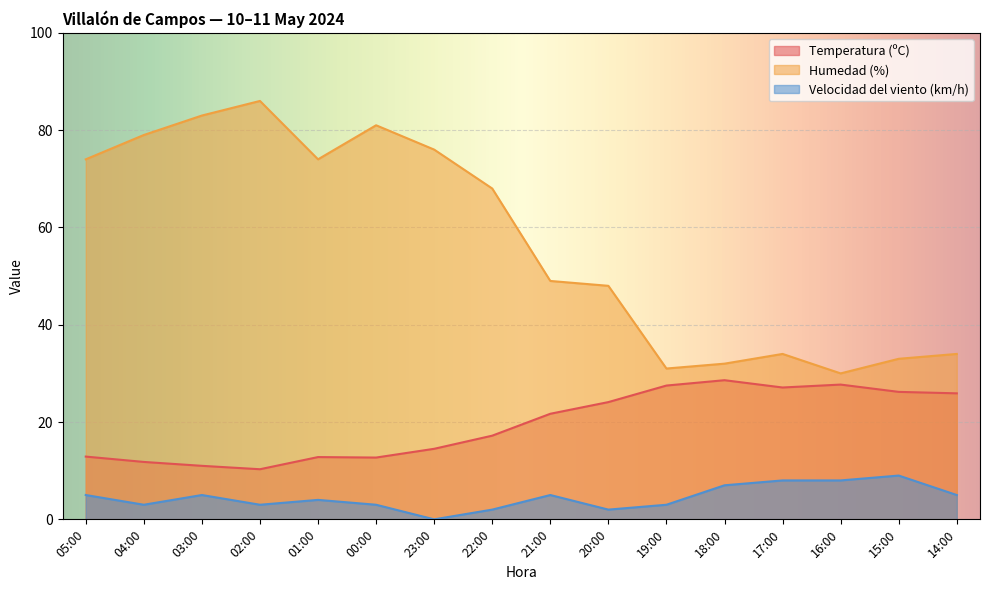

Reading left to right, what are all the values shown in this chart?

Temperatura (ºC): 12.9	11.8	11.0	10.3	12.8	12.7	14.5	17.2	21.7	24.1	27.5	28.6	27.1	27.7	26.2	25.9
Humedad (%): 74.0	79.0	83.0	86.0	74.0	81.0	76.0	68.0	49.0	48.0	31.0	32.0	34.0	30.0	33.0	34.0
Velocidad del viento (km/h): 5.0	3.0	5.0	3.0	4.0	3.0	0.0	2.0	5.0	2.0	3.0	7.0	8.0	8.0	9.0	5.0